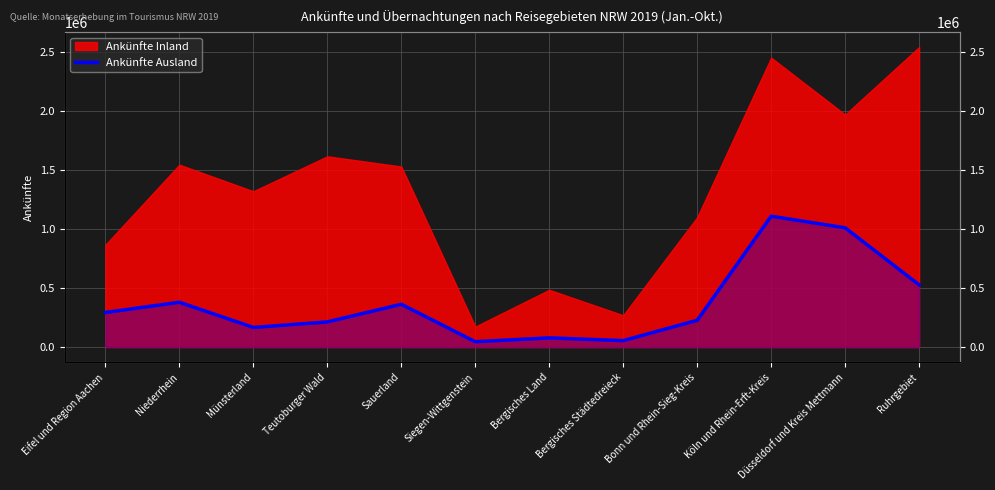

Which label corresponds to the smallest value in the chart?

Siegen-Wittgenstein